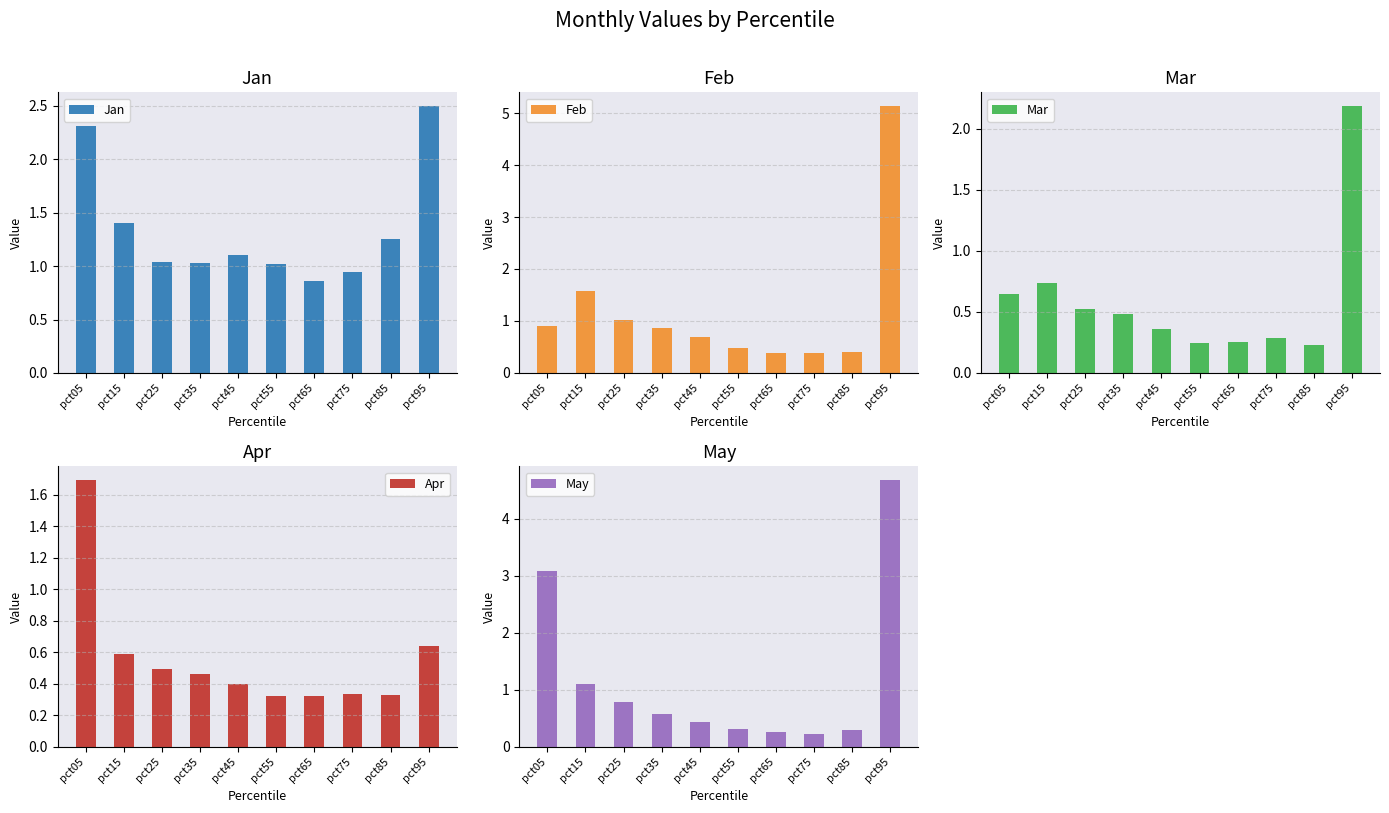

At which label does Jan reach its minimum?

pct65